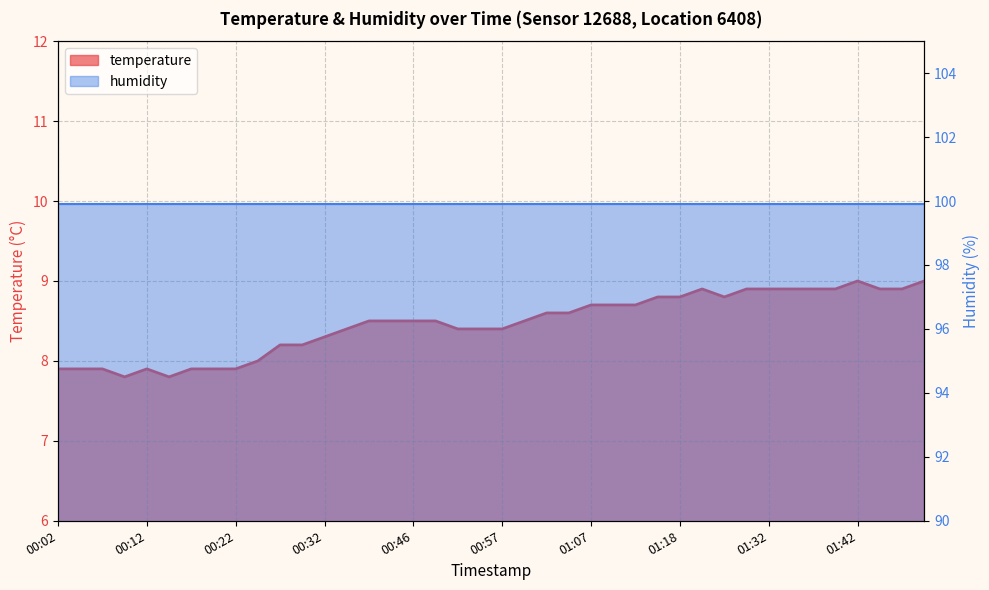

At which label is the value closest to 8?

00:25